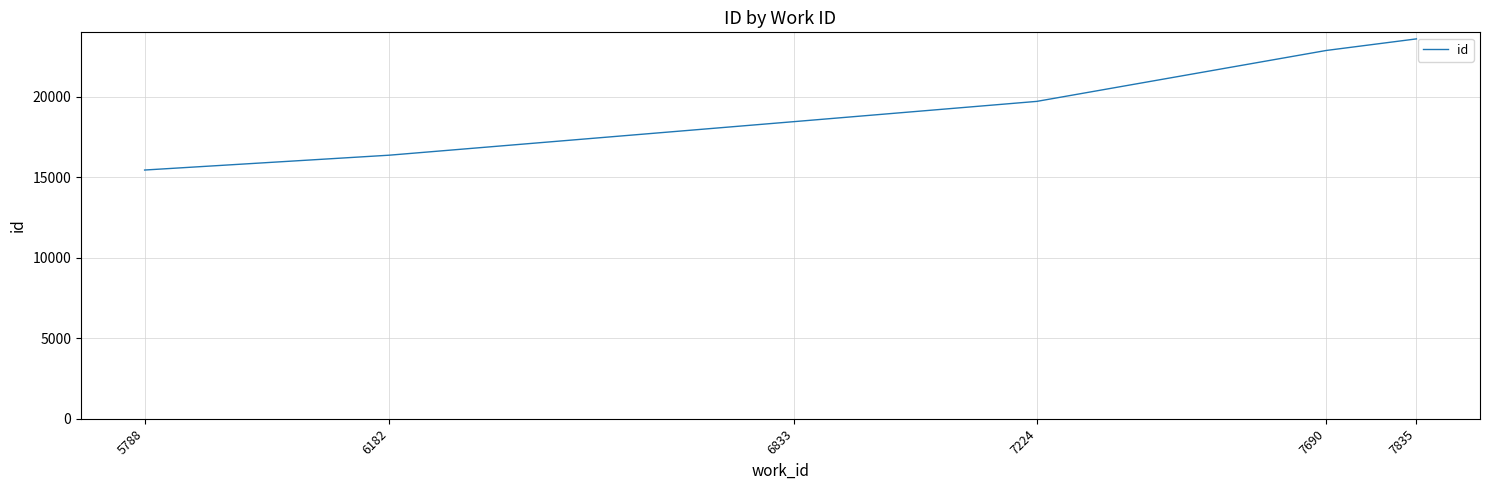

The chart shows a value of 34160 at 7224. True or false?

False